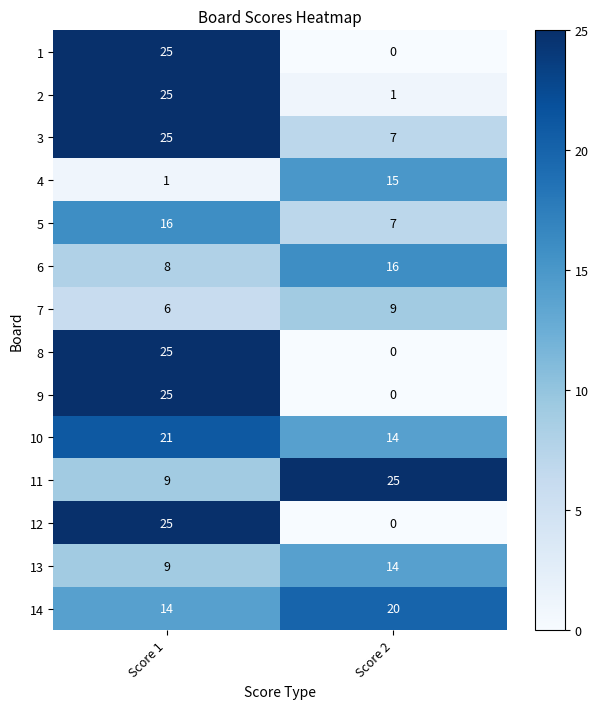

What is the difference between the maximum and minimum values in the 12 series?

25